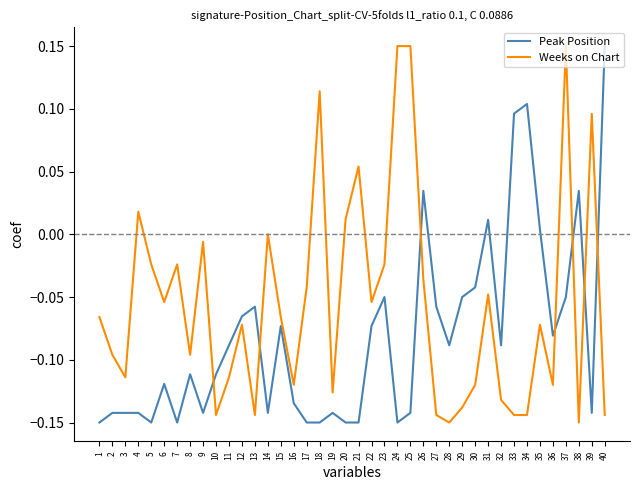

At 21, list the series in order from smallest to largest.

Peak Position, Weeks on Chart